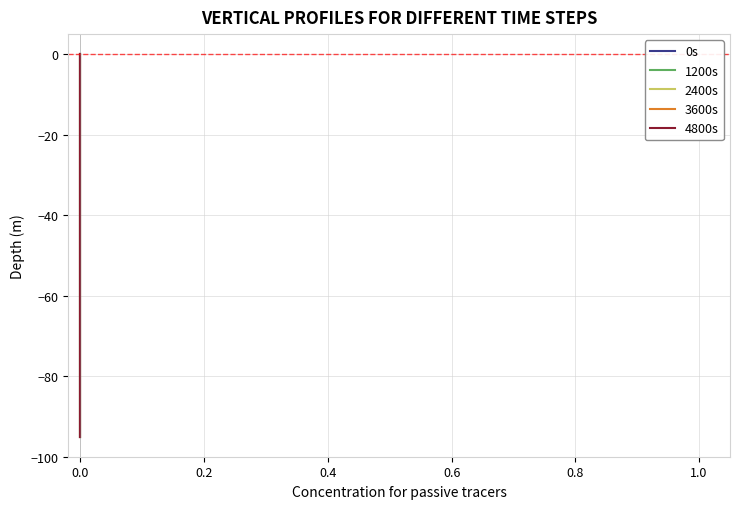

True or false: 1200s has a value of -5 at 0.0.

True